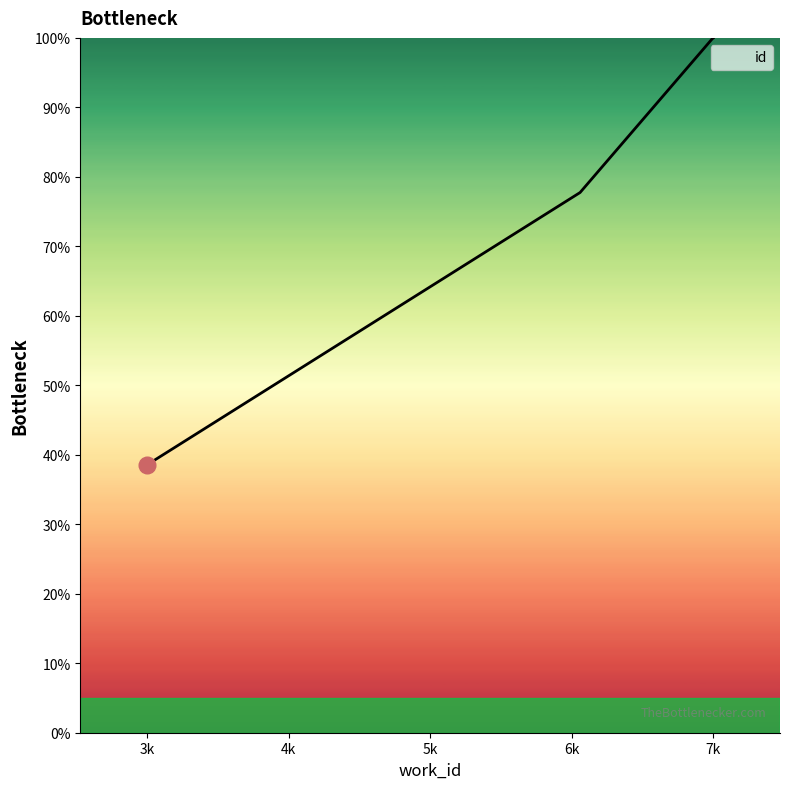

What is the difference between the second highest and second lowest values?

22.2